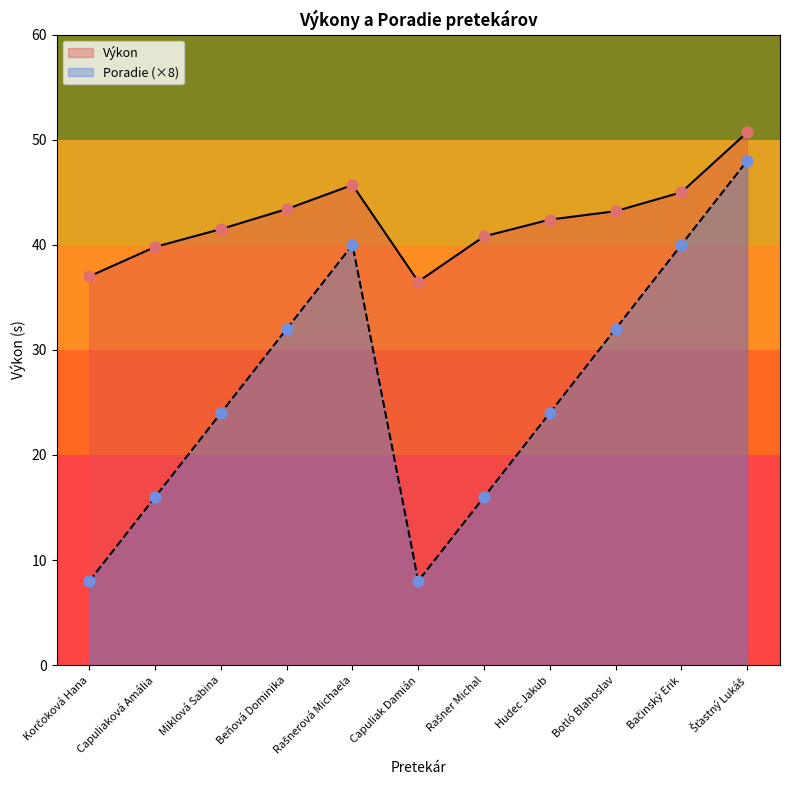

At how many categories does at least one series exceed 39?

9